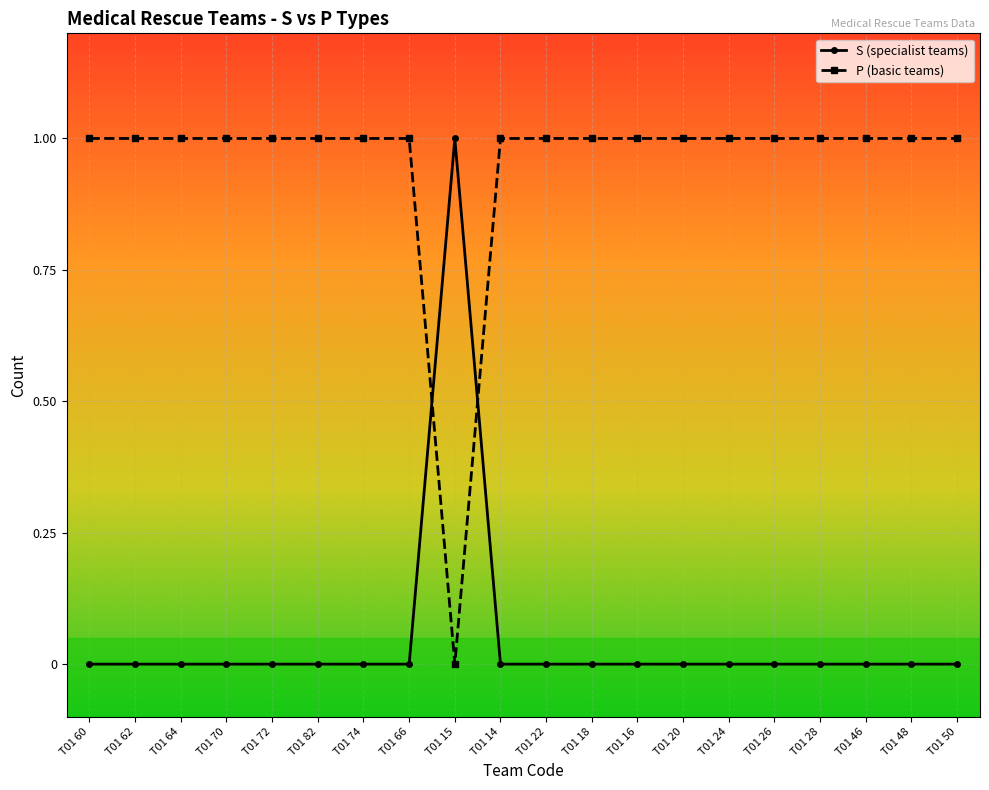

What is the label of the 3rd point from the left?

T01 64